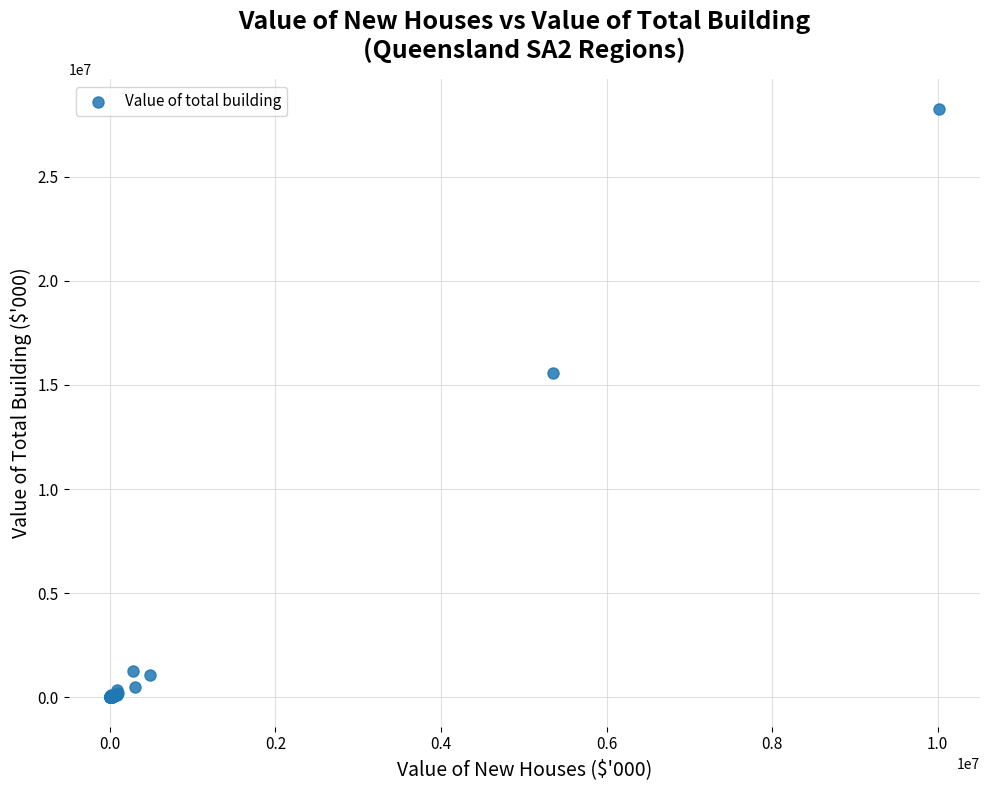

What Y value in the scatter plot is closest to 14136248?

15575791